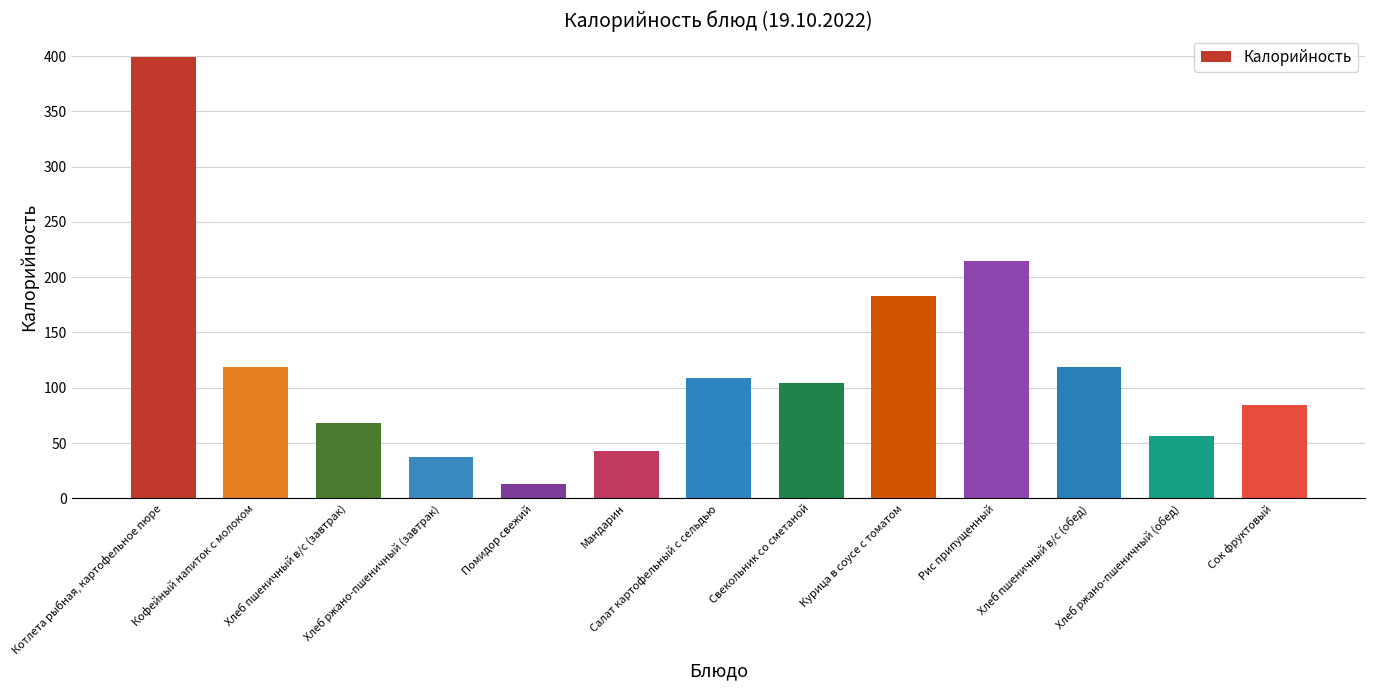

Is it true that the value at Свекольник со сметаной is 53.3?

False